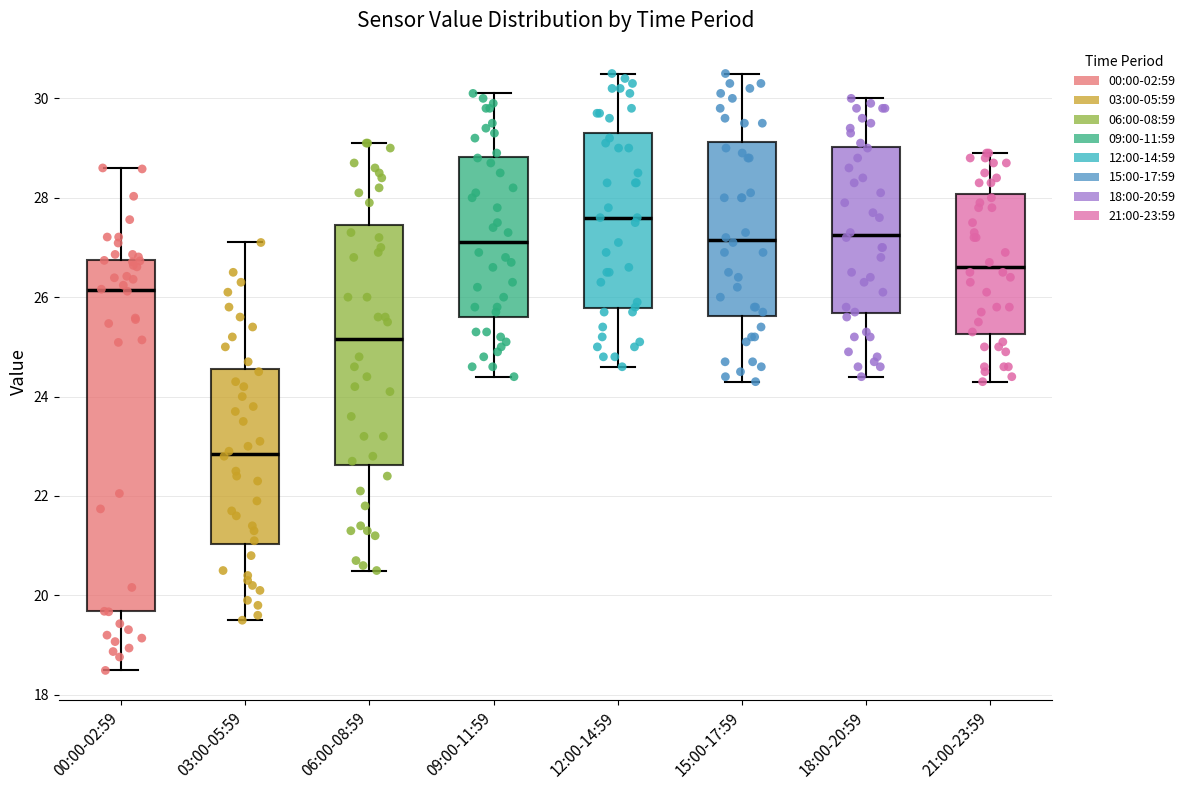

Reading left to right, read every box against the y-axis: the position of its median line, the range the box covers, and the ends of its whiskers. The values are not printed on the chart, so give them approximately, as read against the axis.

00:00-02:59: median 26.2, box 19.6 to 26.8, whiskers 18.4 to 28.6
03:00-05:59: median 22.8, box 21.0 to 24.6, whiskers 19.6 to 27.2
06:00-08:59: median 25.2, box 22.6 to 27.4, whiskers 20.6 to 29.2
09:00-11:59: median 27.2, box 25.6 to 28.8, whiskers 24.4 to 30.2
12:00-14:59: median 27.6, box 25.8 to 29.4, whiskers 24.6 to 30.6
15:00-17:59: median 27.2, box 25.6 to 29.2, whiskers 24.4 to 30.6
18:00-20:59: median 27.2, box 25.6 to 29.0, whiskers 24.4 to 30.0
21:00-23:59: median 26.6, box 25.2 to 28.0, whiskers 24.4 to 29.0